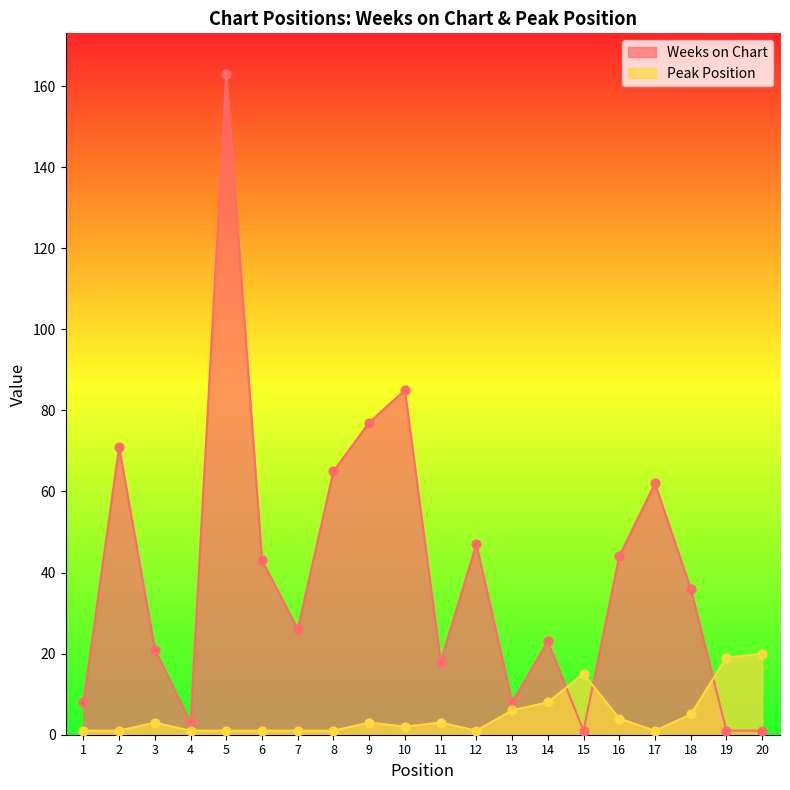

Which series has the largest total across all categories?

Weeks on Chart